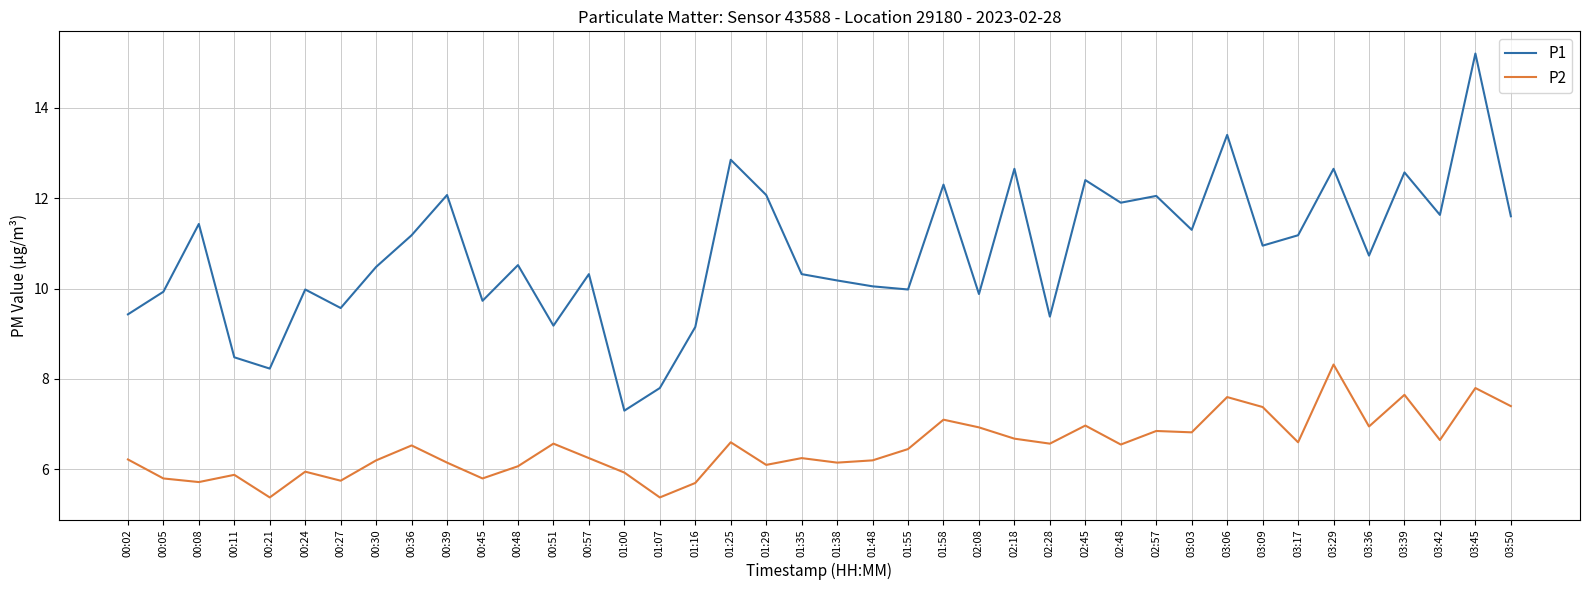

True or false: P2 and P1 intersect in this chart.

False